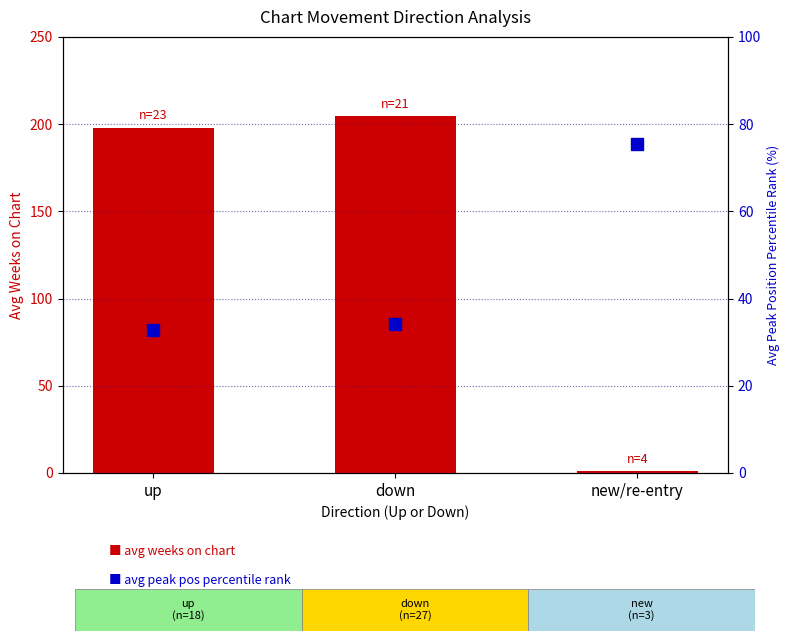

Which series reaches the maximum Y coordinate?

avg weeks on chart